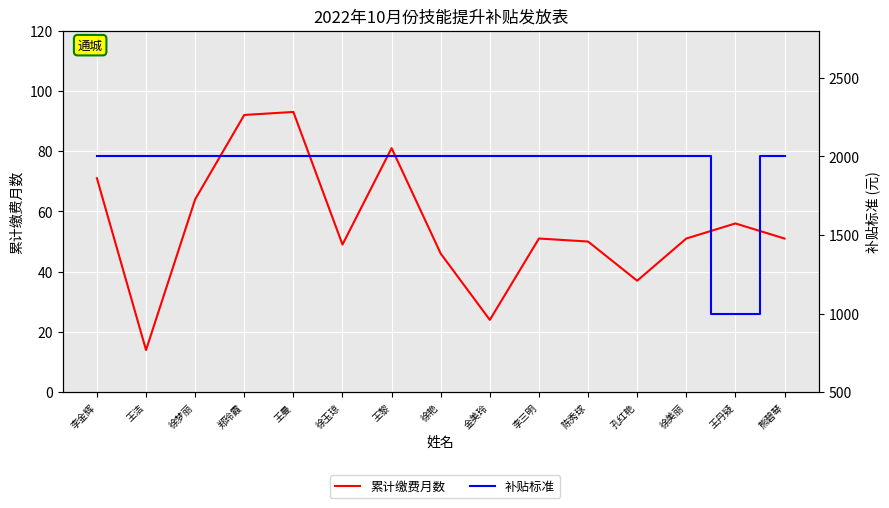

What is the average value of the 补贴标准 series?

1933